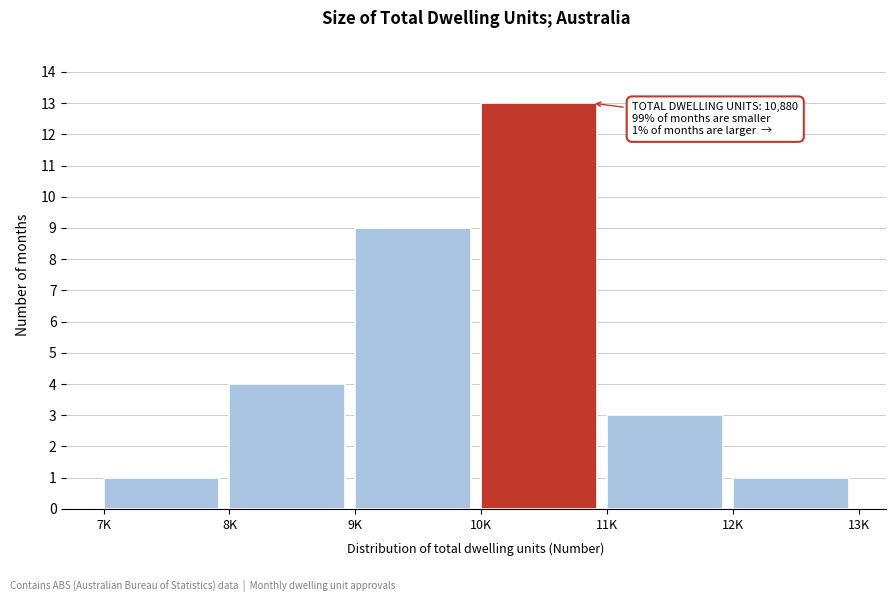

Reading right to left, extract all data points from this chart.

12K=1	11K=3	10K=13	9K=9	8K=4	7K=1